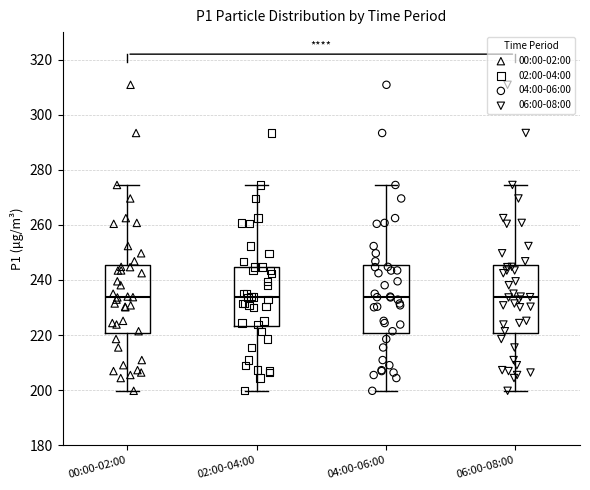

Reading left to right, transcribe this box plot: for each box, give where its median line is, the range the box spans, and where its two whiskers end, as read against the y-axis. The values are not printed on the chart, so give them approximately, as read against the axis.

00:00-02:00: median 234, box 220 to 246, whiskers 200 to 274
02:00-04:00: median 234, box 224 to 244, whiskers 200 to 274
04:00-06:00: median 234, box 220 to 246, whiskers 200 to 274
06:00-08:00: median 234, box 220 to 246, whiskers 200 to 274